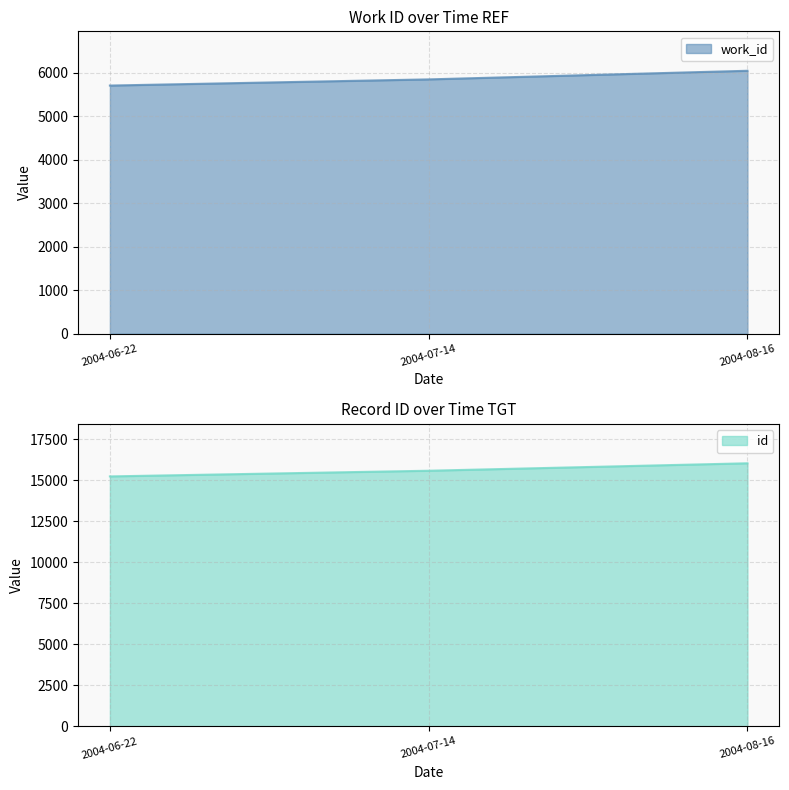

What is the label of the 3rd point from the left?

2004-08-16